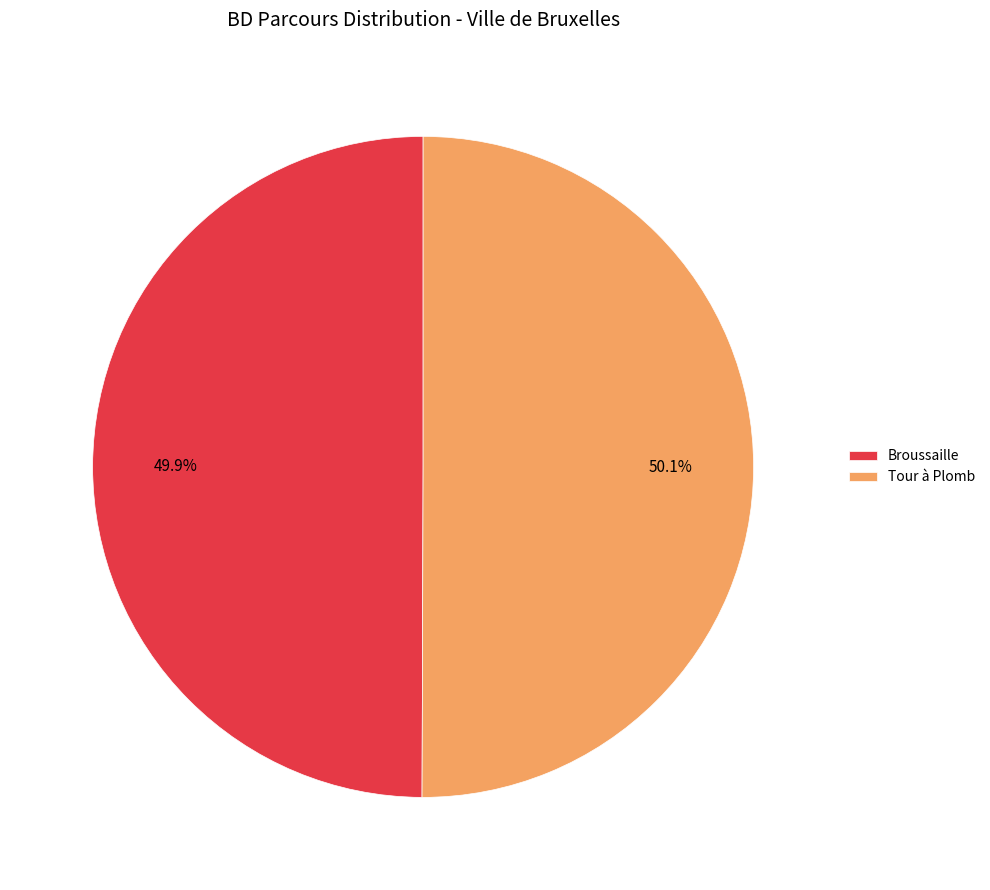

Does any single category account for the majority?

Yes